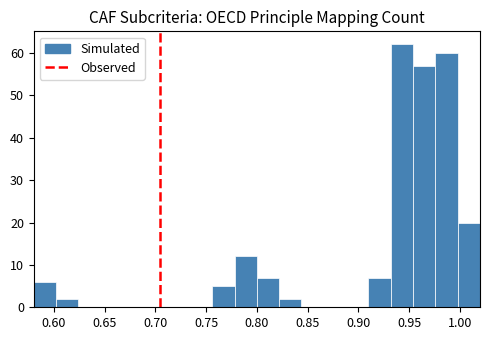

Over which range of the x-axis is the bar tallest?

0.932 to 0.954